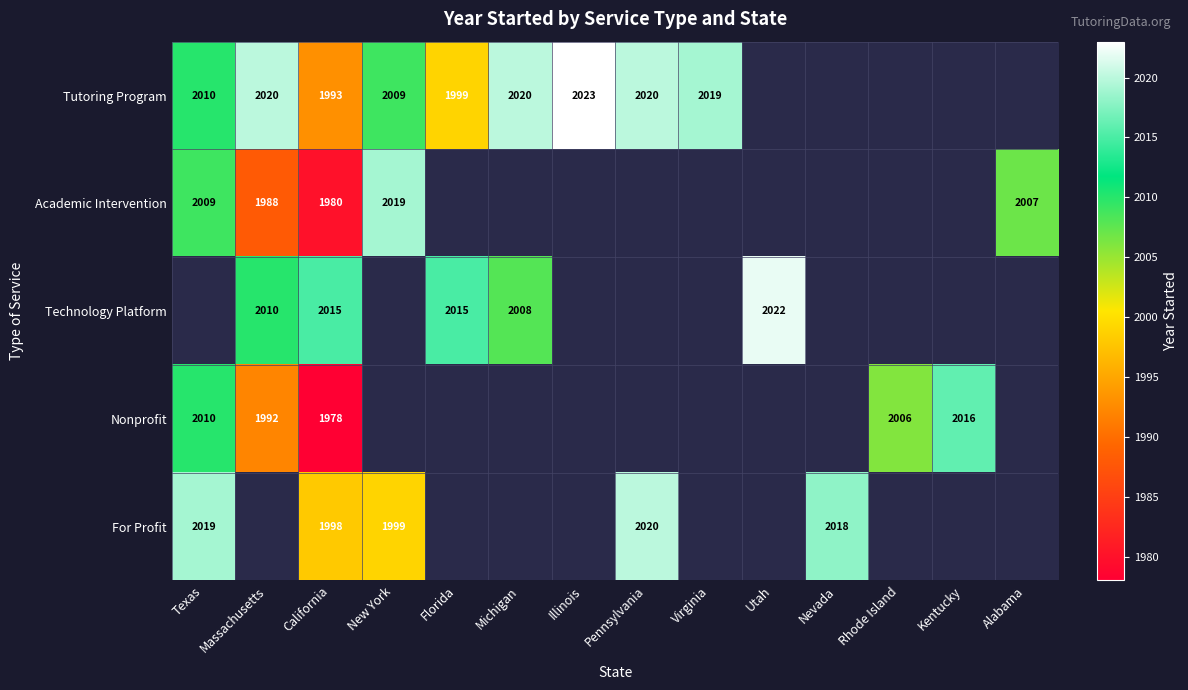

What is the sum of the Nonprofit values at Massachusetts and Rhode Island?

3998